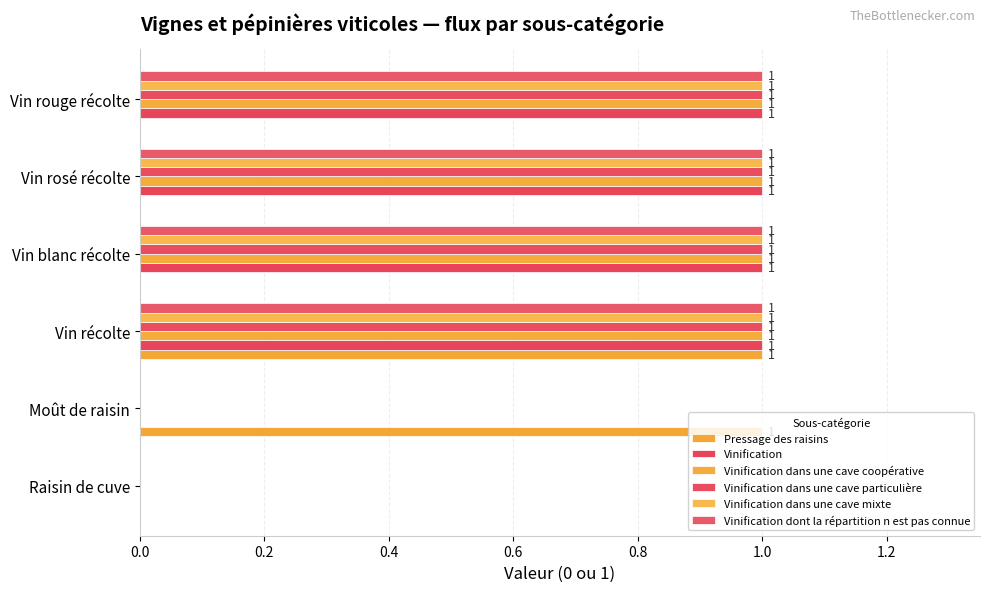

How many positive values does the Pressage des raisins series have?

2